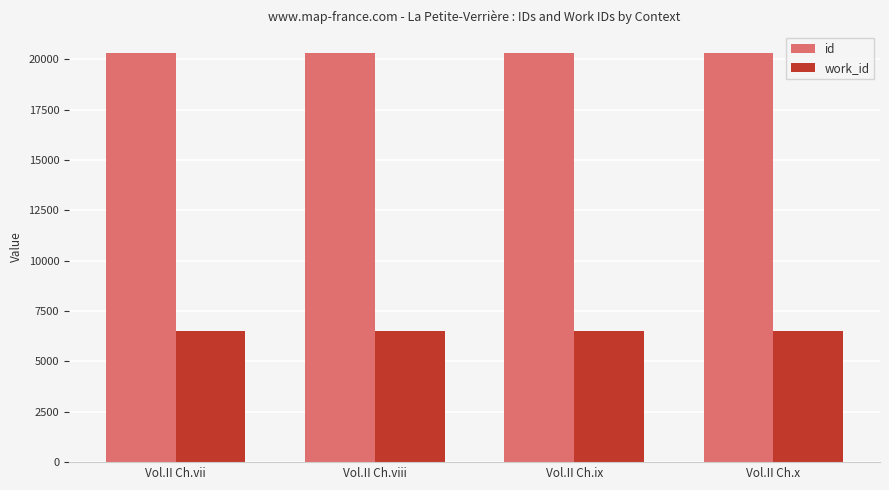

What is the difference between the highest and lowest values at Vol.II Ch.vii?

13831.0